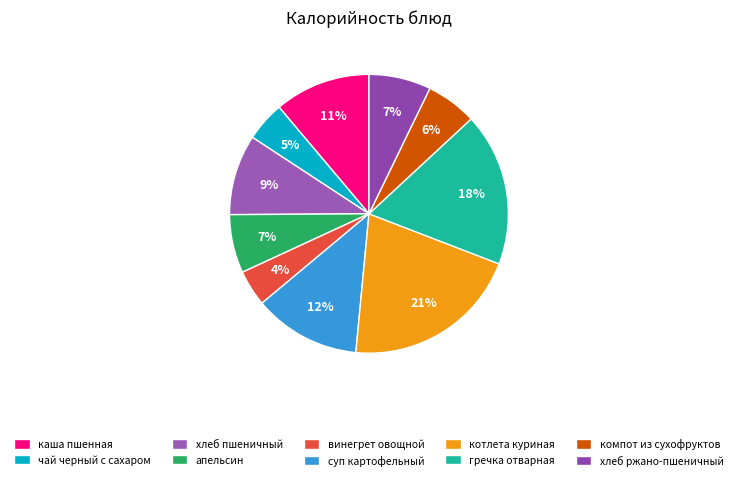

How many slices are in this pie chart?

10